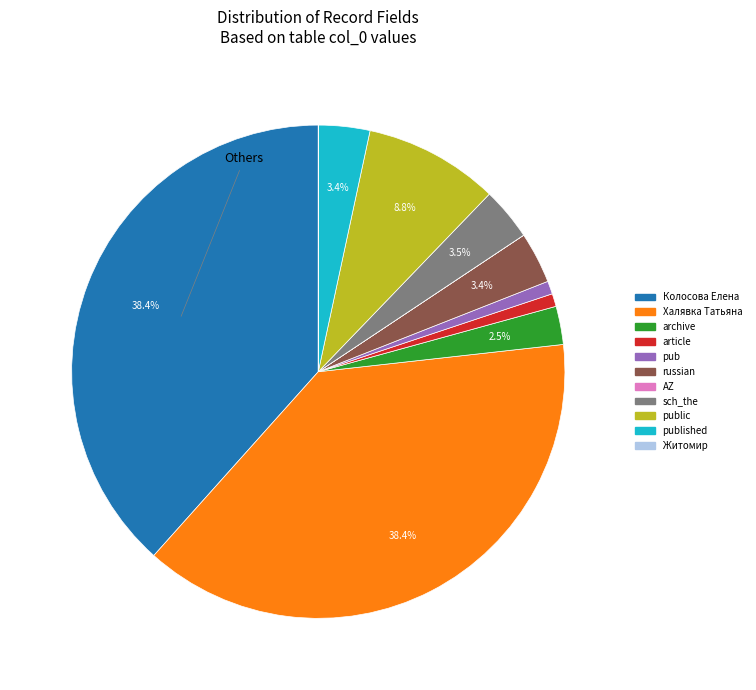

Is there a majority slice in this chart?

No